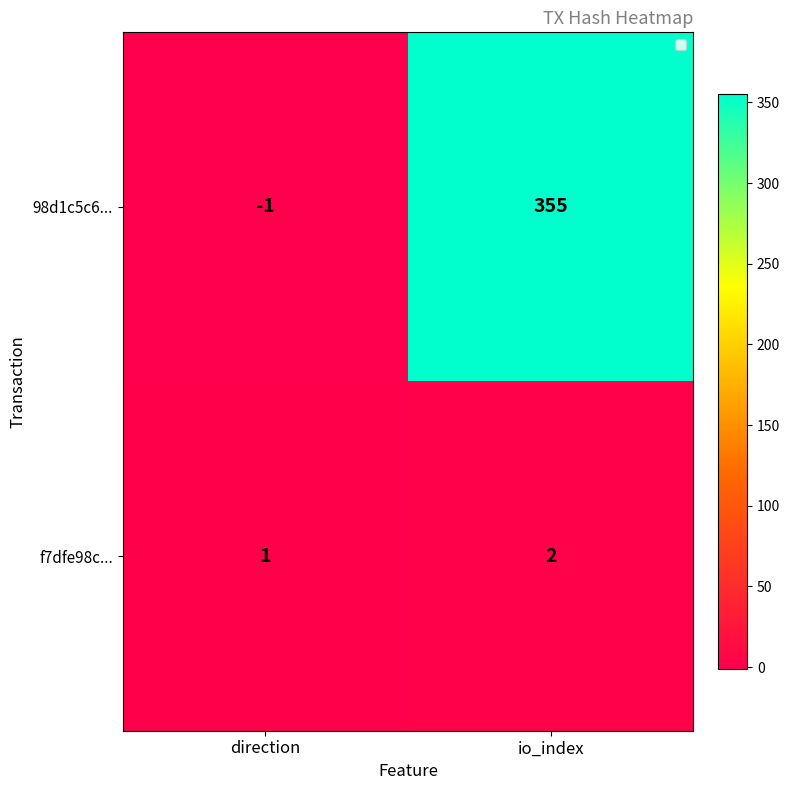

What is the sum of the f7dfe98c... values at io_index and direction?

3